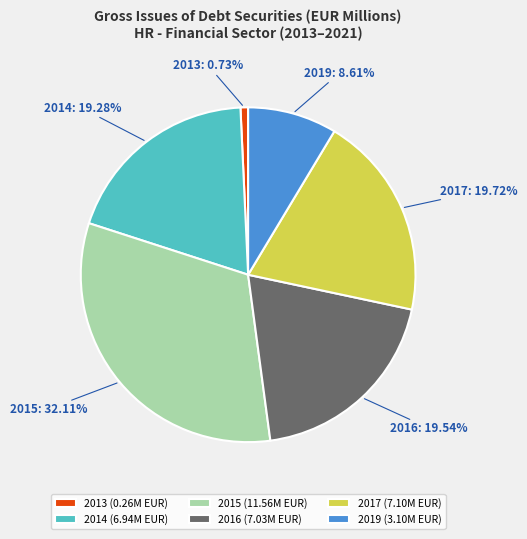

The 2013 slice represents 1% of the pie. True or false?

True